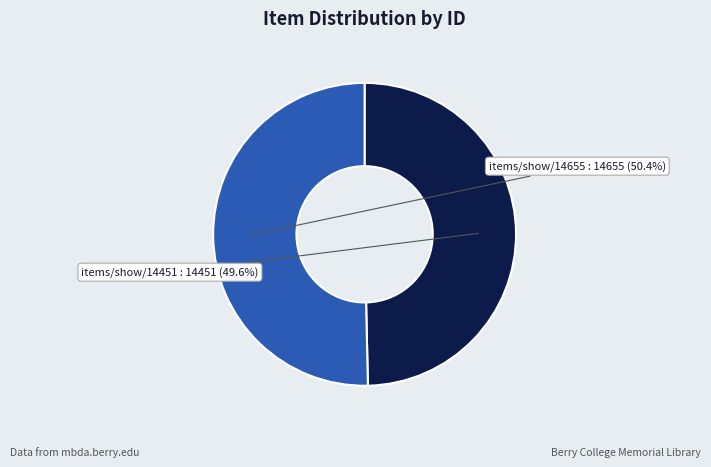

What is the majority slice?

items/show/14655